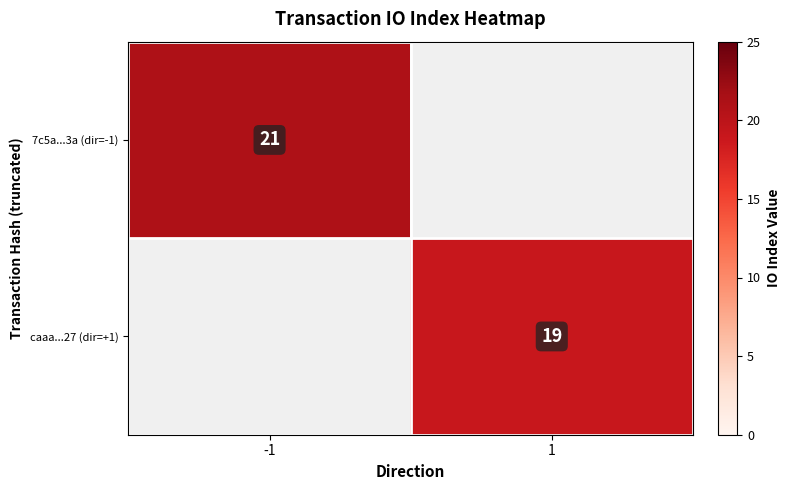

The value of 7c5a...3a (dir=-1) at -1 is 21. True or false?

True